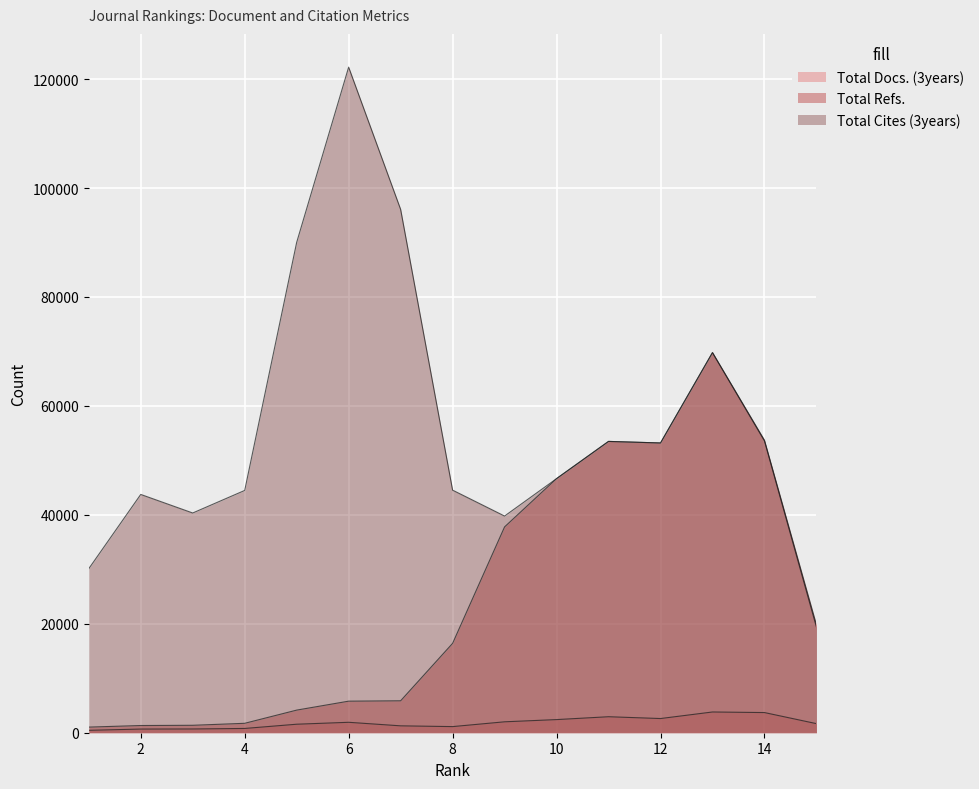

Where does the Total Docs. (3years) series first go above 1121?

5